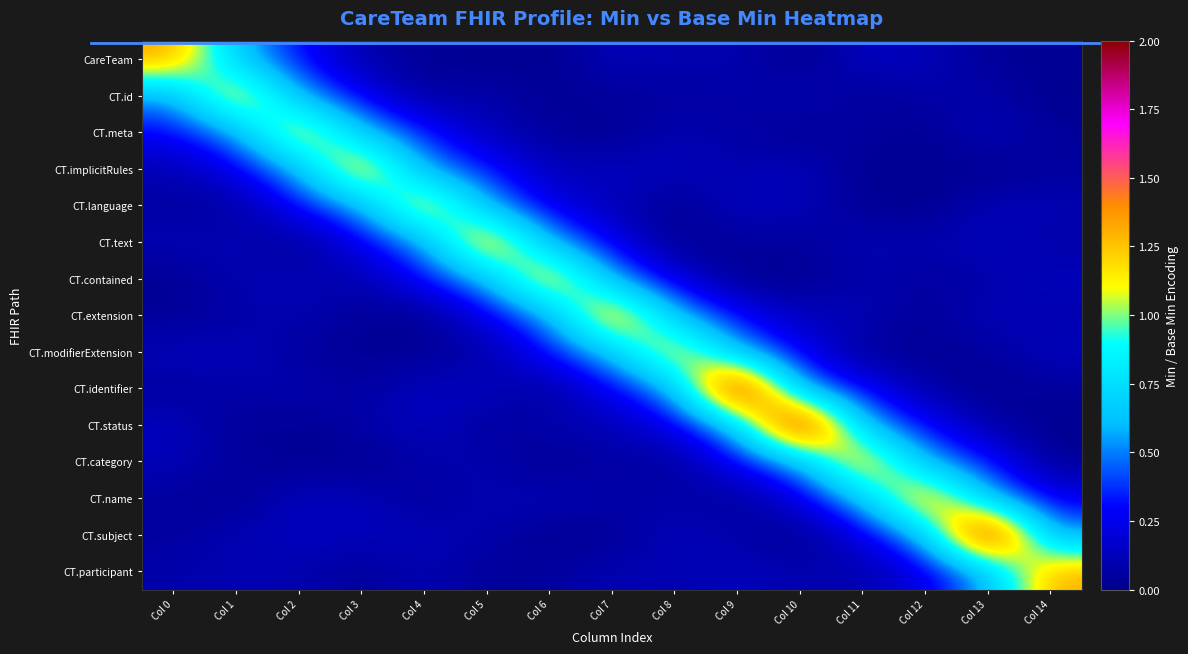

At which category is the sum across all series the highest?

Col 9